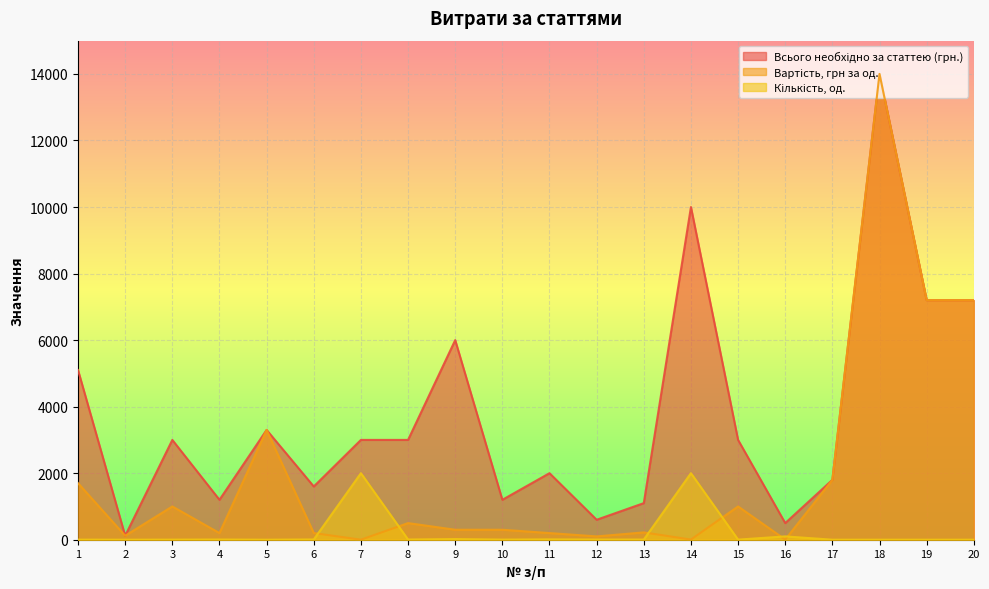

At which category does Кількість, од. reach its first local peak?

4